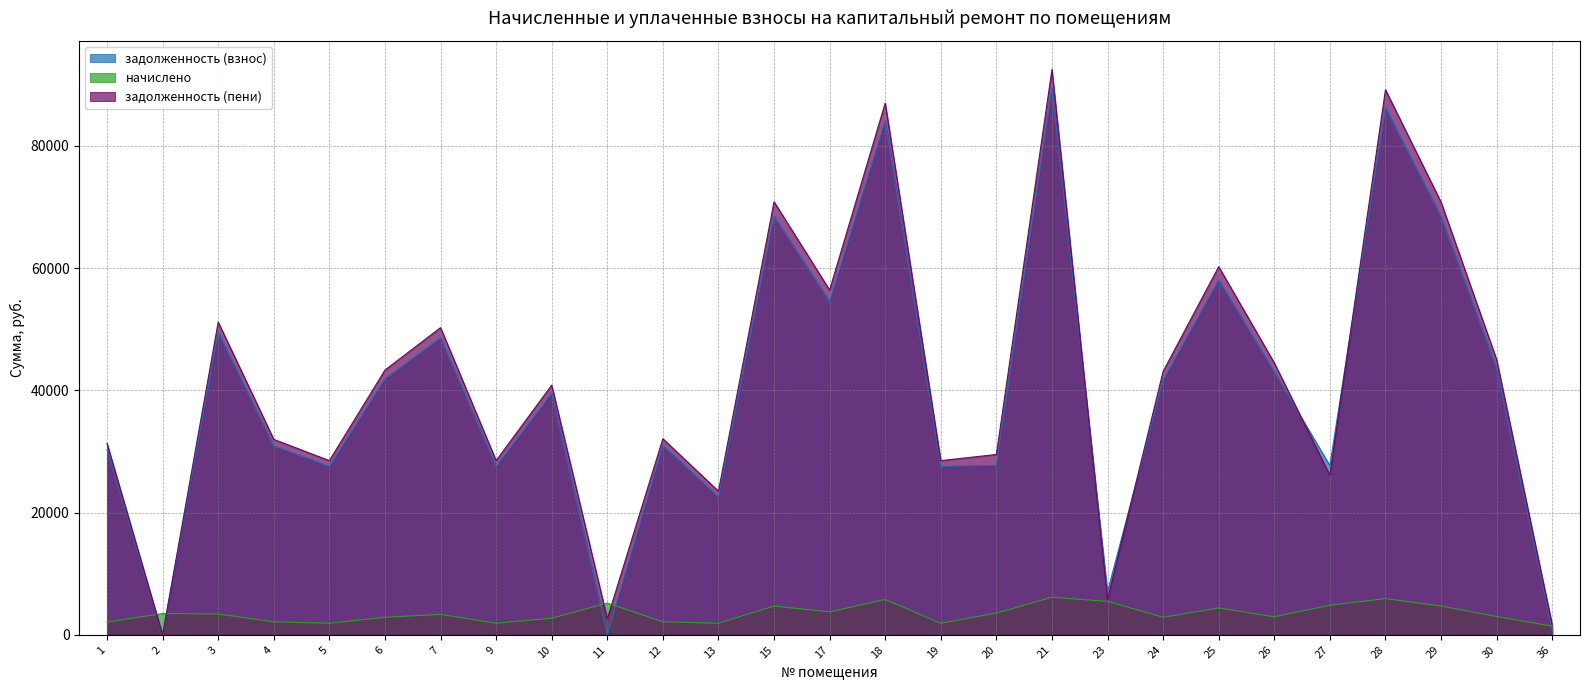

Does the chart display data point markers on the line(s)?

No